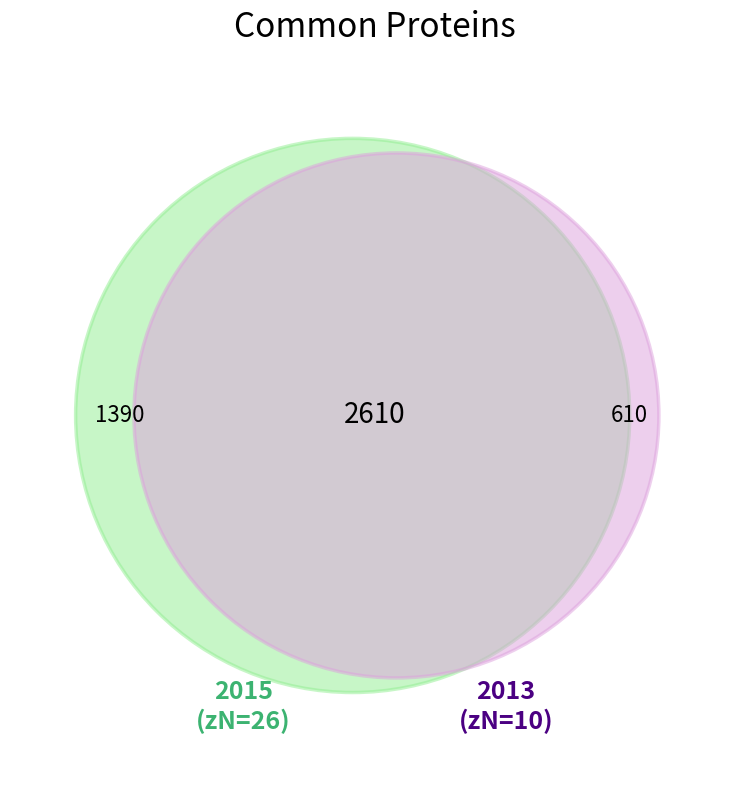

What is the change in value from 2015 to 2013?

-16